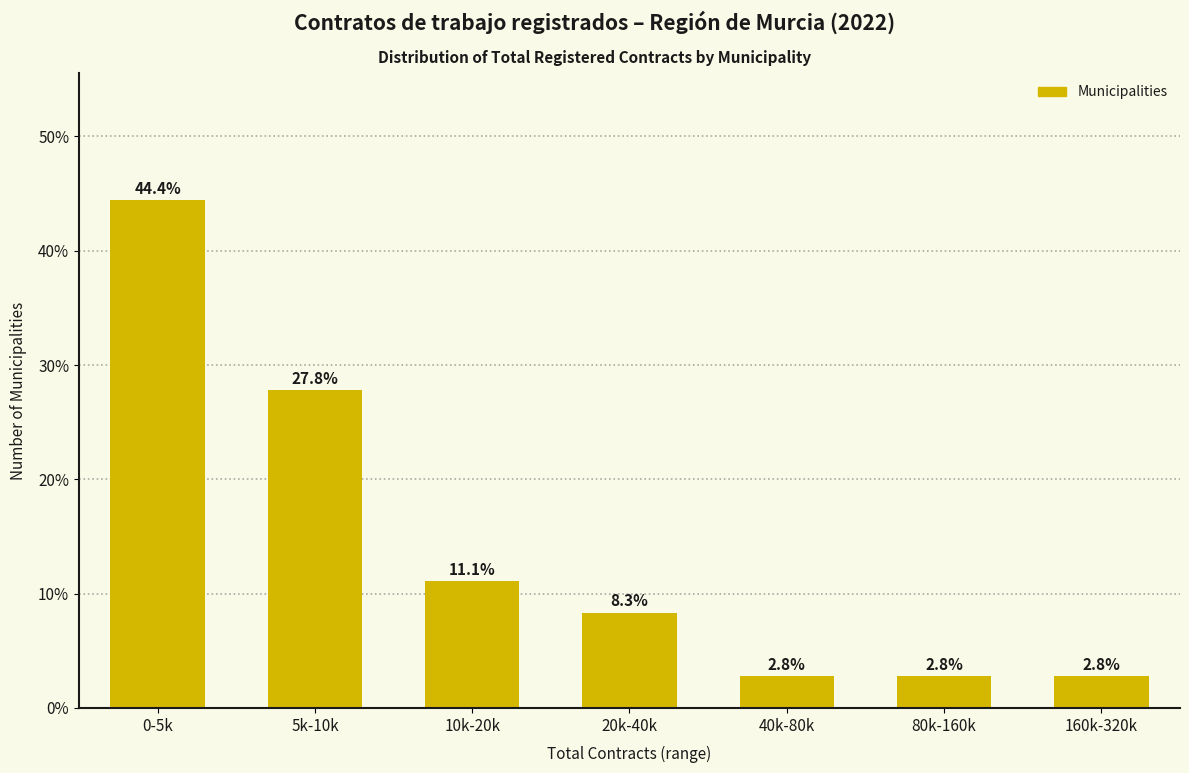

Reading left to right, what are all the values shown in this chart?

44.4	27.8	11.1	8.3	2.8	2.8	2.8